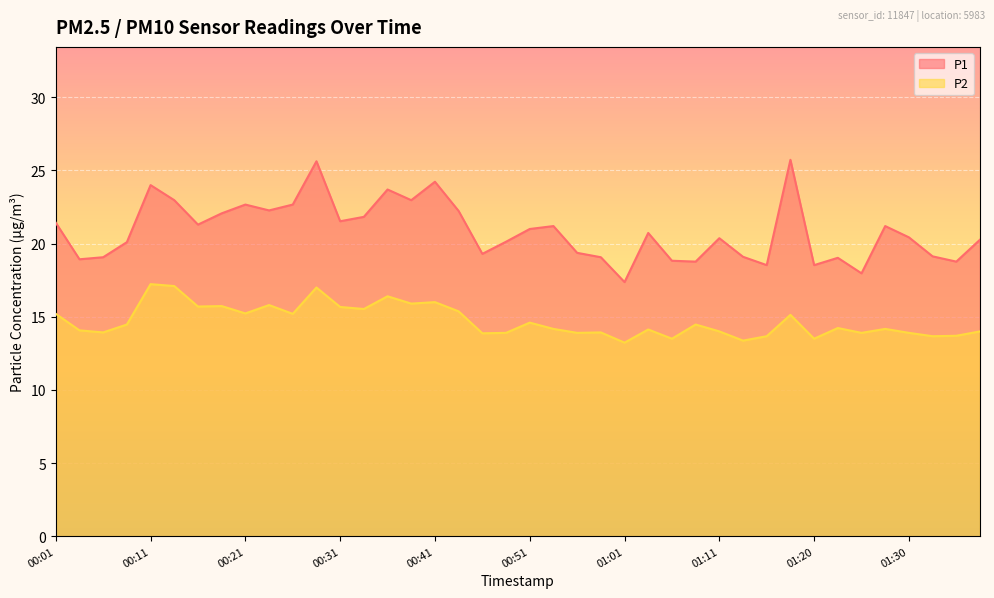

Reading left to right, transcribe all the data shown in this chart.

P1: 21.4	18.9	19.1	20.1	24.0	23.0	21.3	22.1	22.7	22.3	22.7	25.6	21.5	21.8	23.7	23.0	24.2	22.2	19.3	20.1	21.0	21.2	19.4	19.1	17.4	20.7	18.8	18.8	20.4	19.1	18.5	25.7	18.5	19.0	18.0	21.2	20.4	19.1	18.8	20.3
P2: 15.2	14.1	13.9	14.5	17.2	17.1	15.7	15.7	15.2	15.8	15.2	17.0	15.7	15.5	16.4	15.9	16.0	15.4	13.9	13.9	14.6	14.2	13.9	13.9	13.2	14.1	13.5	14.5	14.0	13.4	13.7	15.1	13.5	14.2	13.9	14.2	13.9	13.7	13.7	14.0